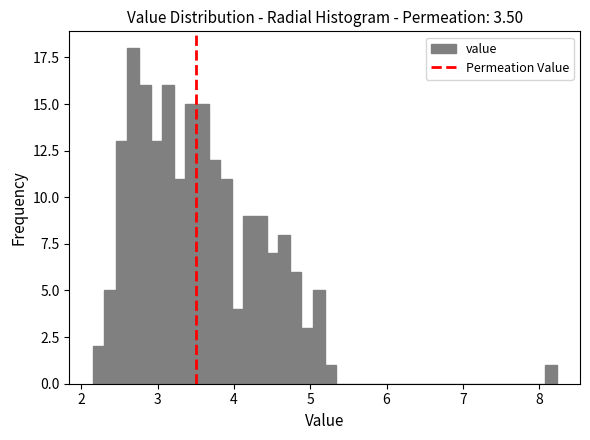

Read against the x-axis, roughly where is the centre of the tallest bar?

2.7